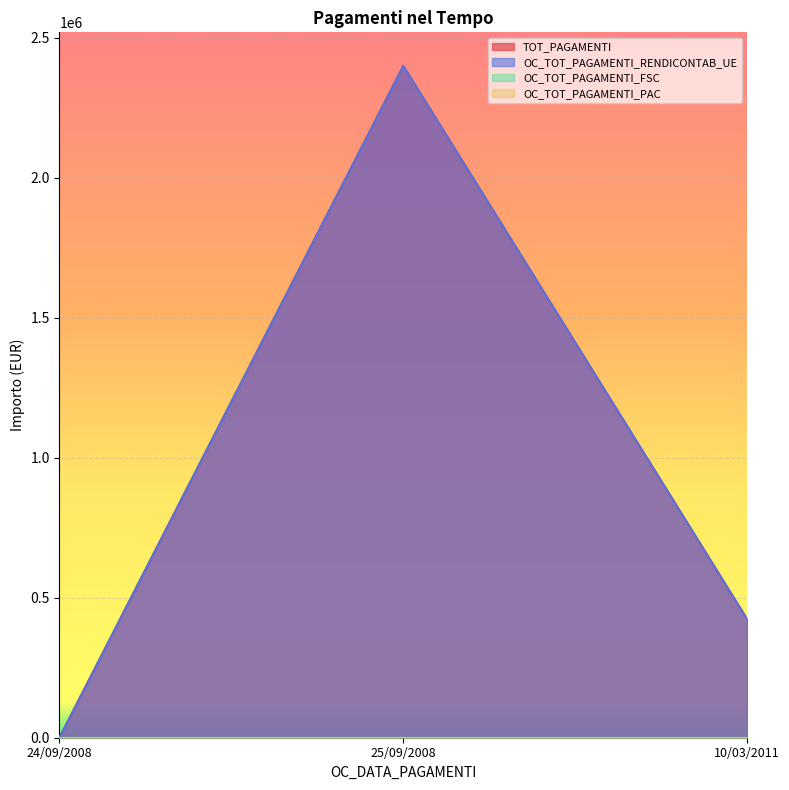

Does the chart display data point markers on the line(s)?

No